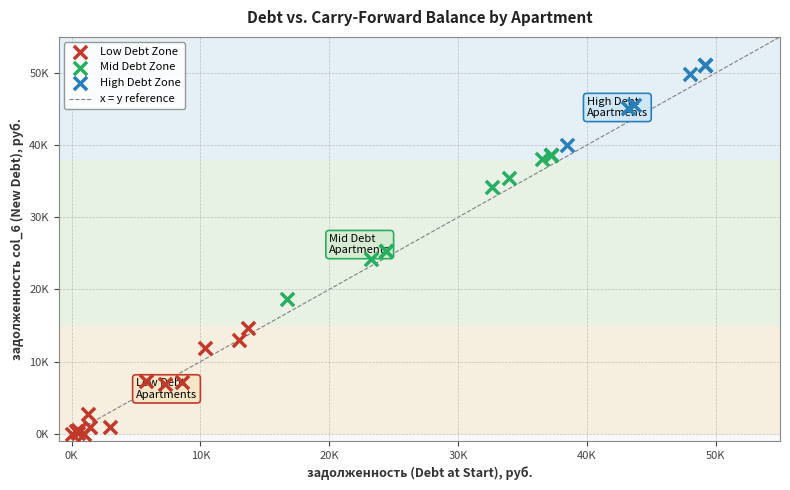

Which series has the largest Y range (max minus min)?

Mid Debt Zone